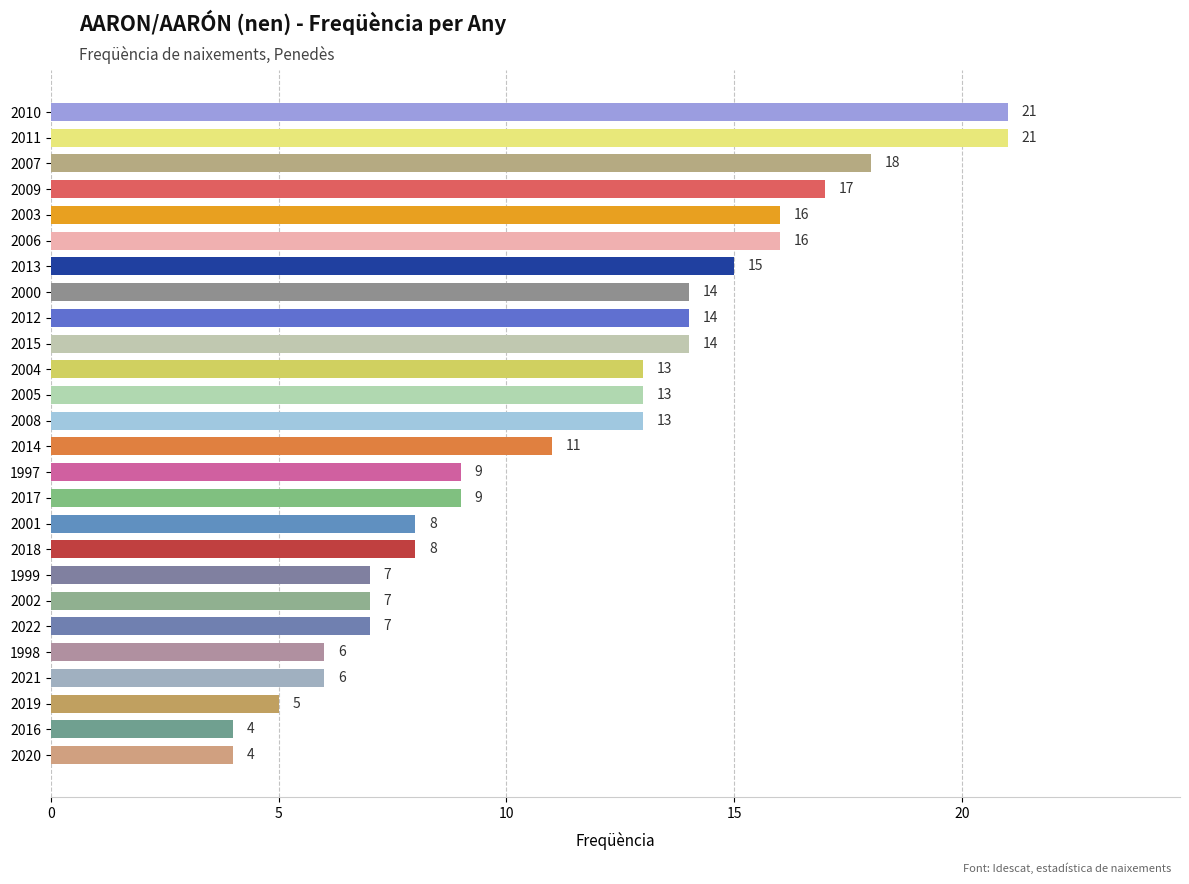

How many distinct data groups are displayed?

1